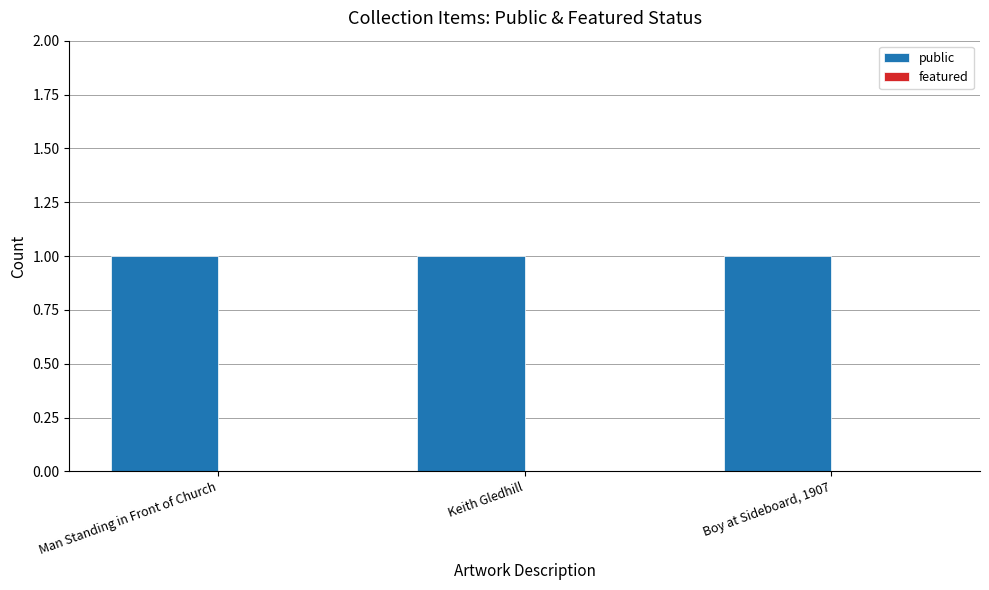

Between Man Standing in Front of Church and Keith Gledhill, which series saw the biggest shift?

public